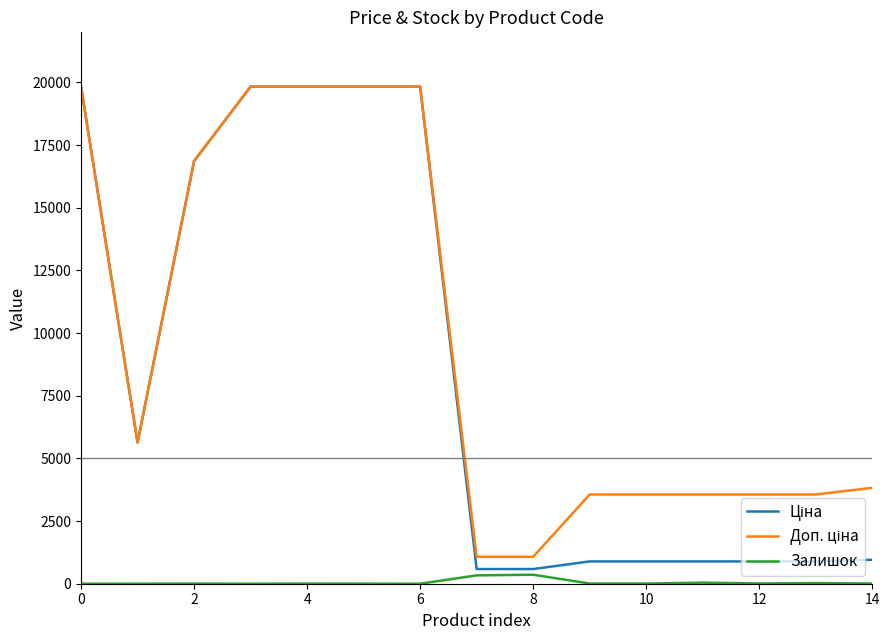

Reading right to left, what are all the values shown in this chart?

Ціна: 957.1	889.9	889.9	889.9	889.9	889.9	586.0	586.0	19831.1	19831.1	19831.1	19831.1	16863.2	5636.0	19831.1
Доп. ціна: 3828.4	3559.7	3559.7	3559.7	3559.7	3559.7	1074.5	1074.5	19831.1	19831.1	19831.1	19831.1	16863.2	5636.0	19831.1
Залишок: 8.0	26.0	9.0	43.0	6.0	7.0	359.0	333.0	0.0	3.0	5.0	1.0	4.0	2.0	0.0